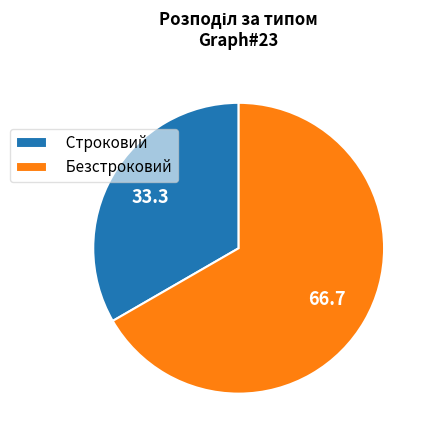

Rank the categories by value from highest to lowest.

Безстроковий, Строковий